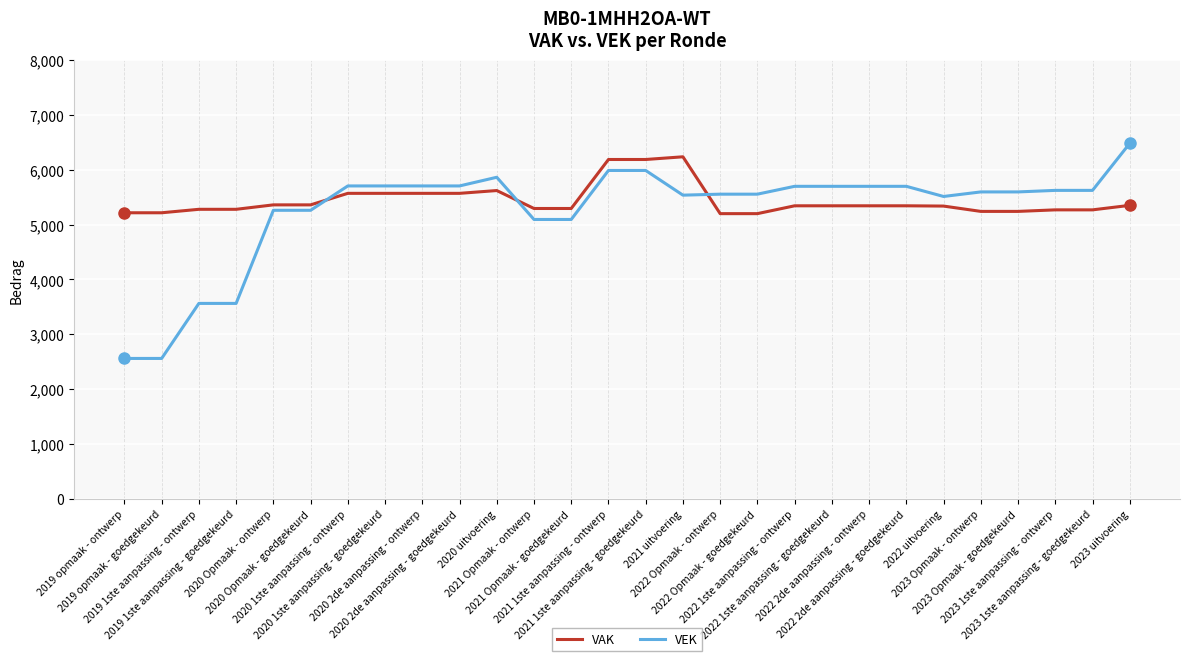

Is it true that VEK equals 5703 at 2020 1ste aanpassing - ontwerp?

True